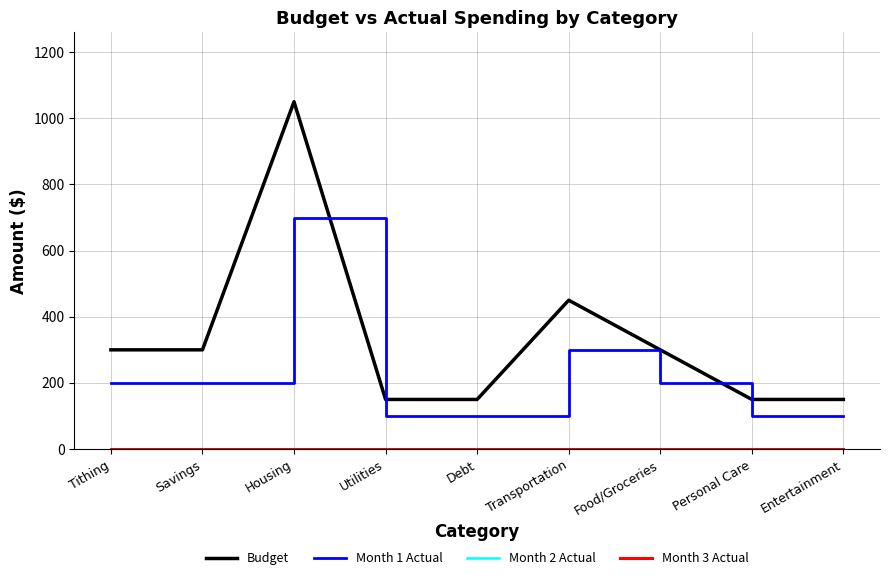

At which category is the sum across all series the highest?

Housing